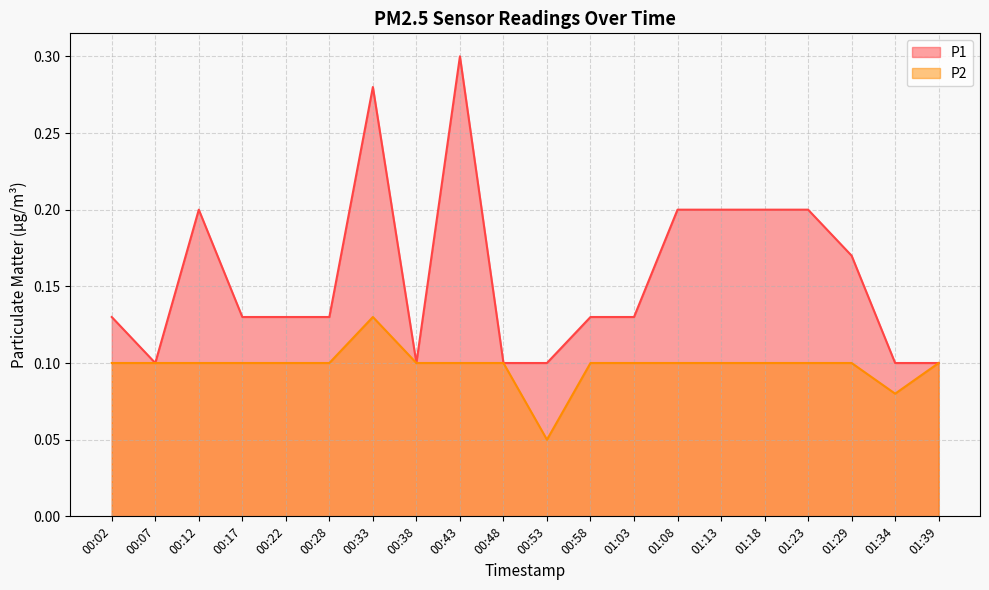

True or false: P1 and P2 intersect in this chart.

False